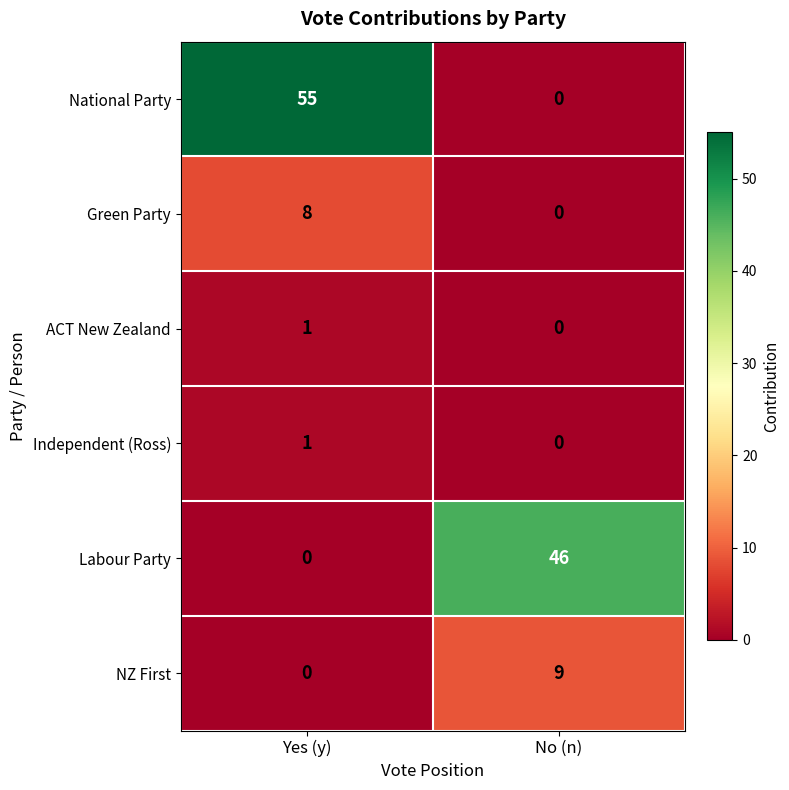

Is it true that Labour Party equals 46 at No (n)?

True